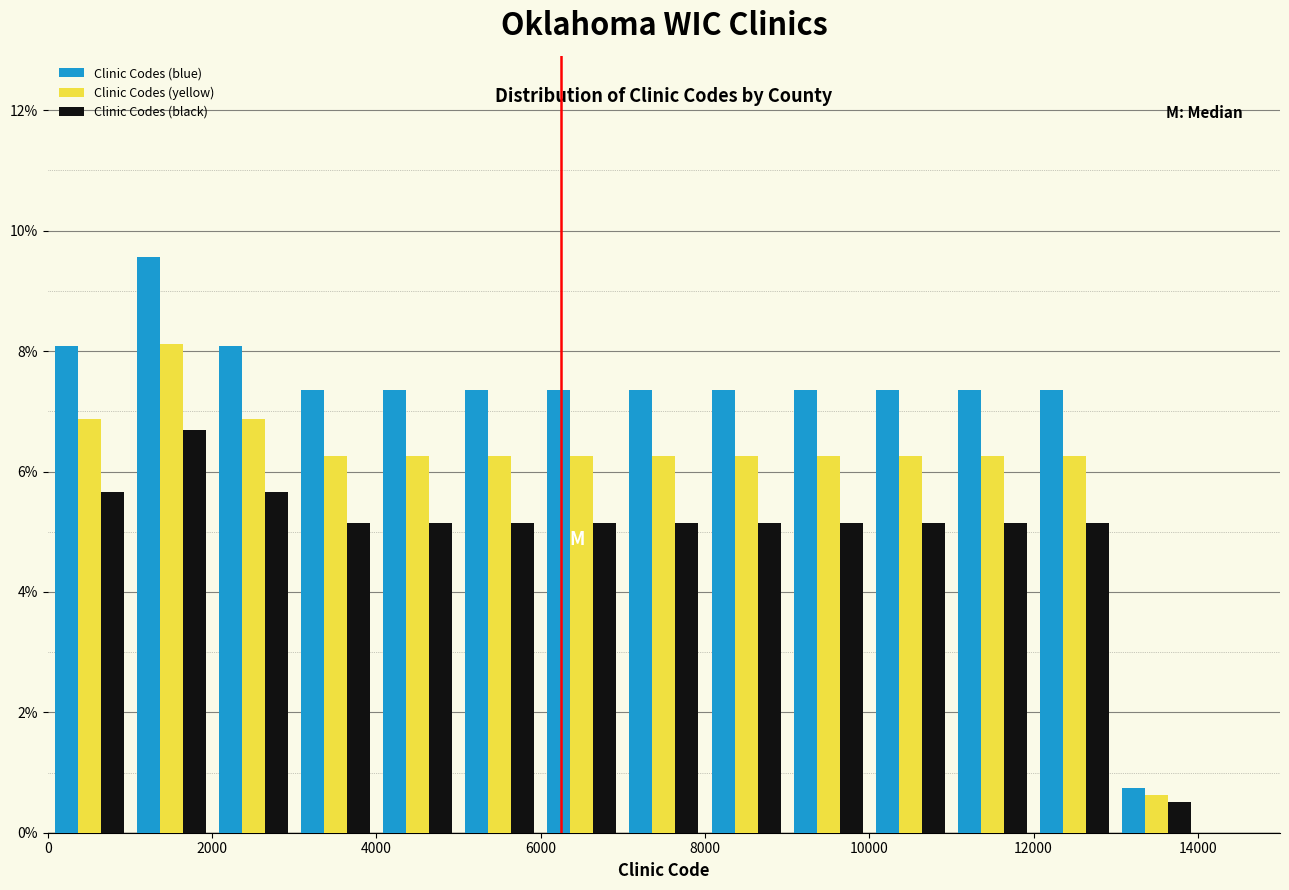

Reading left to right, list every range on the x-axis with the height of the bar of each series over it. The values are not printed on the chart, so give them approximately, as read against the axis.

0 to 1000: Clinic Codes (blue)=8.0	Clinic Codes (yellow)=6.8	Clinic Codes (black)=5.6
1000 to 2000: Clinic Codes (blue)=9.6	Clinic Codes (yellow)=8.2	Clinic Codes (black)=6.6
2000 to 3000: Clinic Codes (blue)=8.0	Clinic Codes (yellow)=6.8	Clinic Codes (black)=5.6
3000 to 4000: Clinic Codes (blue)=7.4	Clinic Codes (yellow)=6.2	Clinic Codes (black)=5.2
4000 to 5000: Clinic Codes (blue)=7.4	Clinic Codes (yellow)=6.2	Clinic Codes (black)=5.2
5000 to 6000: Clinic Codes (blue)=7.4	Clinic Codes (yellow)=6.2	Clinic Codes (black)=5.2
6000 to 7000: Clinic Codes (blue)=7.4	Clinic Codes (yellow)=6.2	Clinic Codes (black)=5.2
7000 to 8000: Clinic Codes (blue)=7.4	Clinic Codes (yellow)=6.2	Clinic Codes (black)=5.2
8000 to 9000: Clinic Codes (blue)=7.4	Clinic Codes (yellow)=6.2	Clinic Codes (black)=5.2
9000 to 10000: Clinic Codes (blue)=7.4	Clinic Codes (yellow)=6.2	Clinic Codes (black)=5.2
10000 to 11000: Clinic Codes (blue)=7.4	Clinic Codes (yellow)=6.2	Clinic Codes (black)=5.2
11000 to 12000: Clinic Codes (blue)=7.4	Clinic Codes (yellow)=6.2	Clinic Codes (black)=5.2
12000 to 13000: Clinic Codes (blue)=7.4	Clinic Codes (yellow)=6.2	Clinic Codes (black)=5.2
13000 to 14000: Clinic Codes (blue)=0.8	Clinic Codes (yellow)=0.6	Clinic Codes (black)=0.6